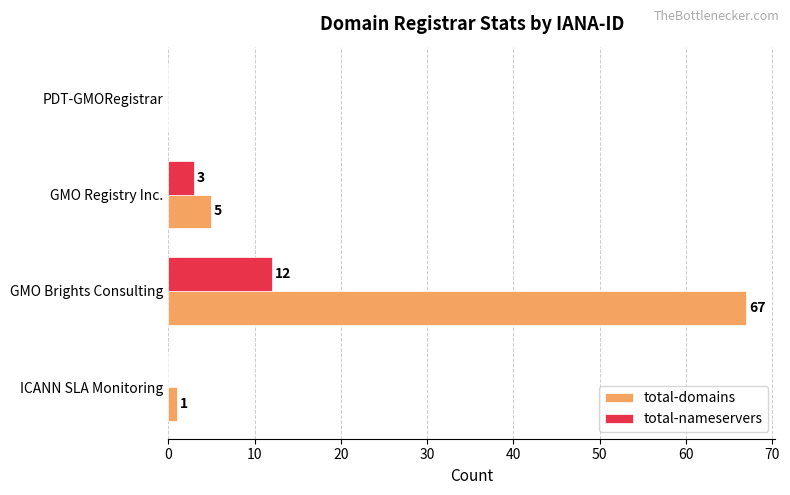

Is it true that total-nameservers equals 7 at PDT-GMORegistrar?

False